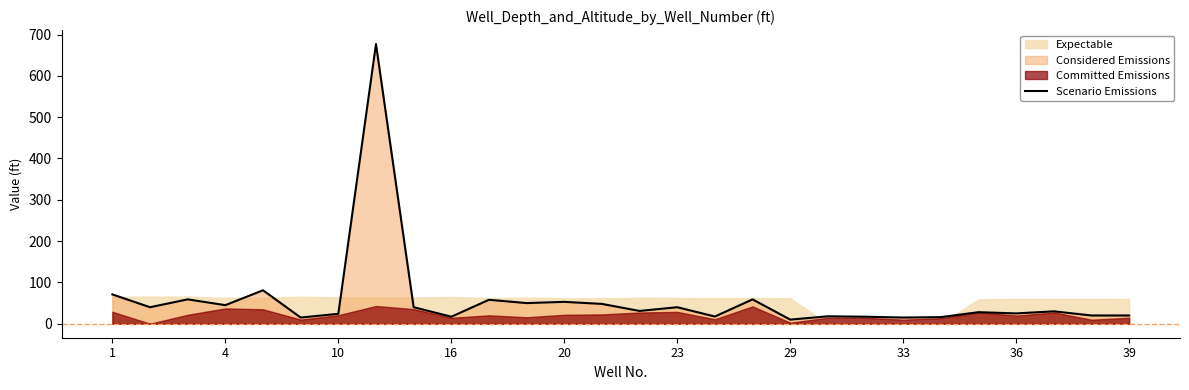

True or false: the data shows 31.0 at 14.

True